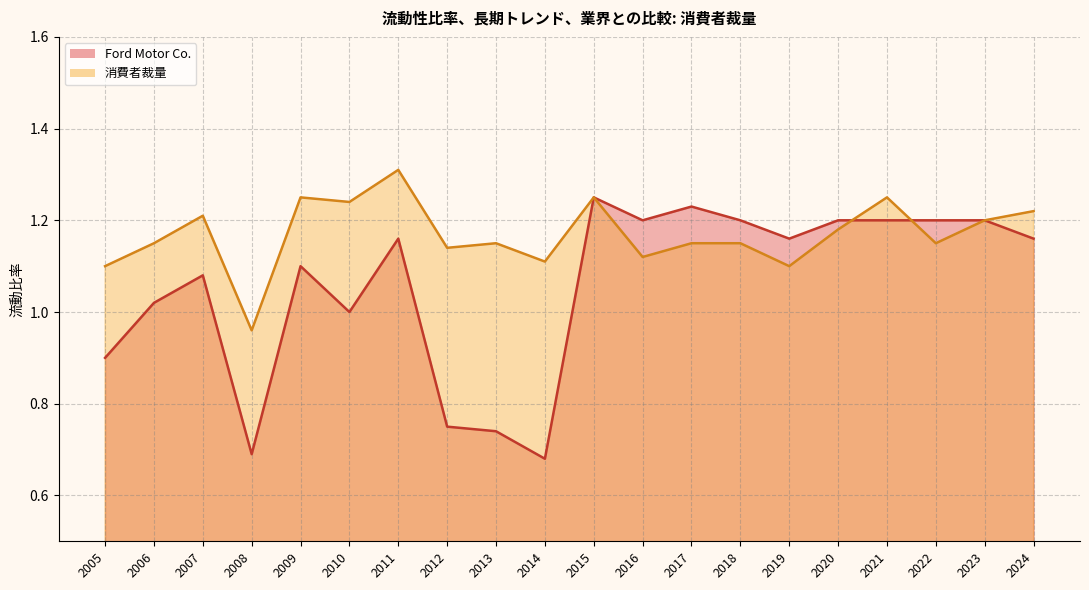

What is the difference between the Ford Motor Co. values at 2015 and 2022?

0.1